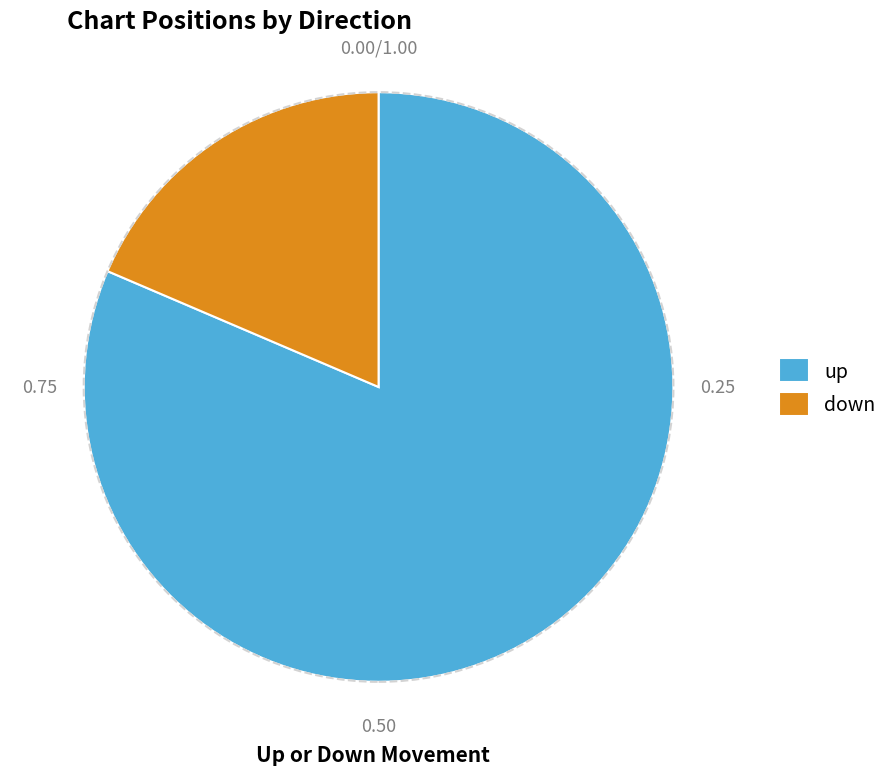

Which slice represents more than half of the pie?

up